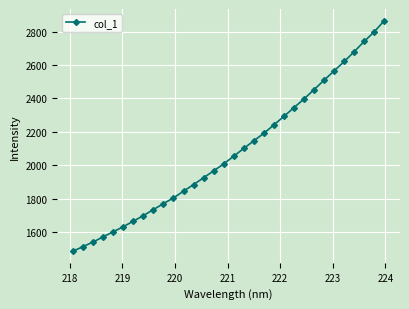

True or false: the data has more than 2 interior local peaks.

False